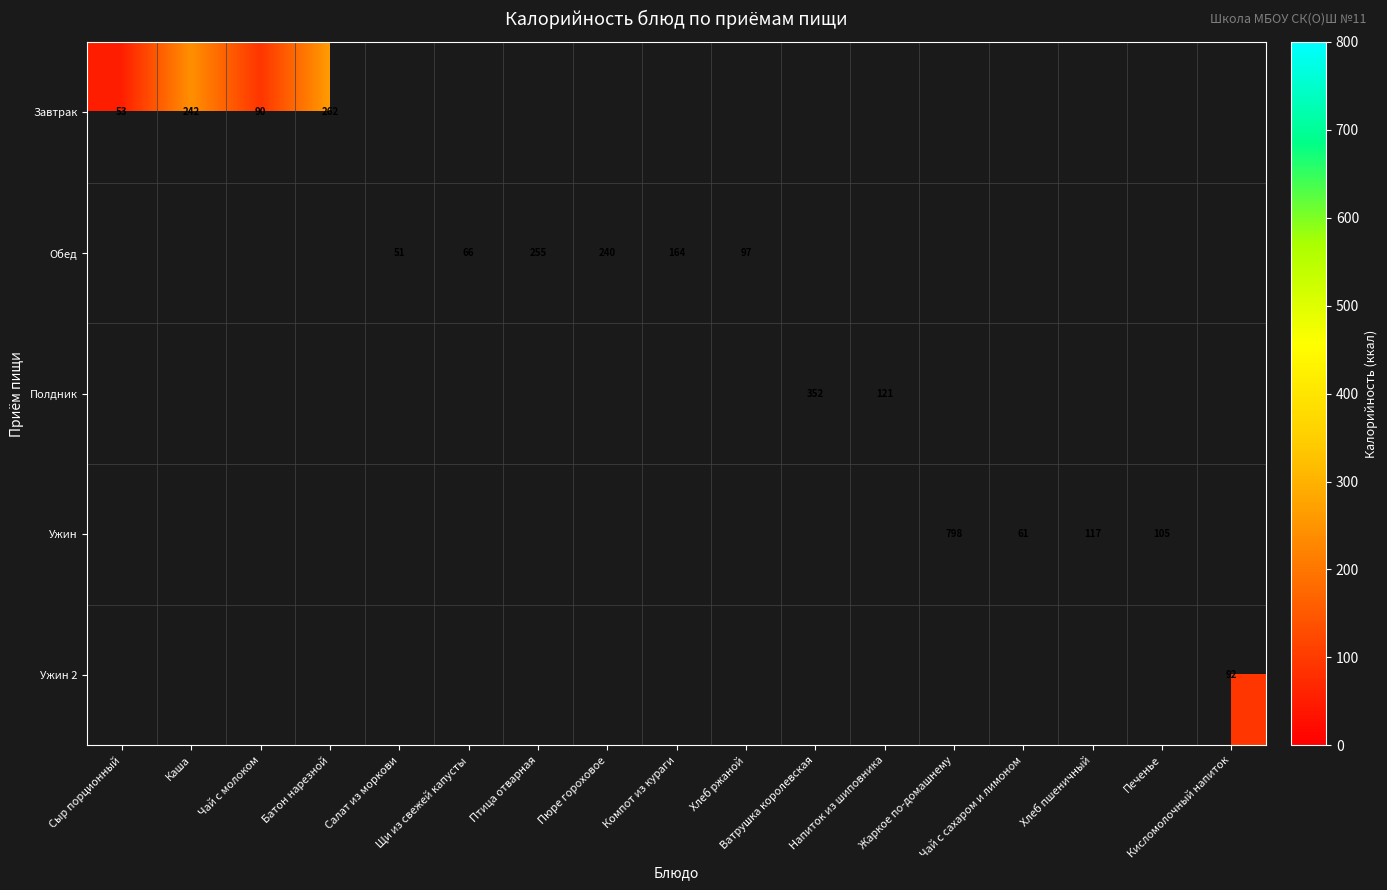

Rank the series at Сыр порционный from highest to lowest value.

Завтрак, Обед, Полдник, Ужин, Ужин 2